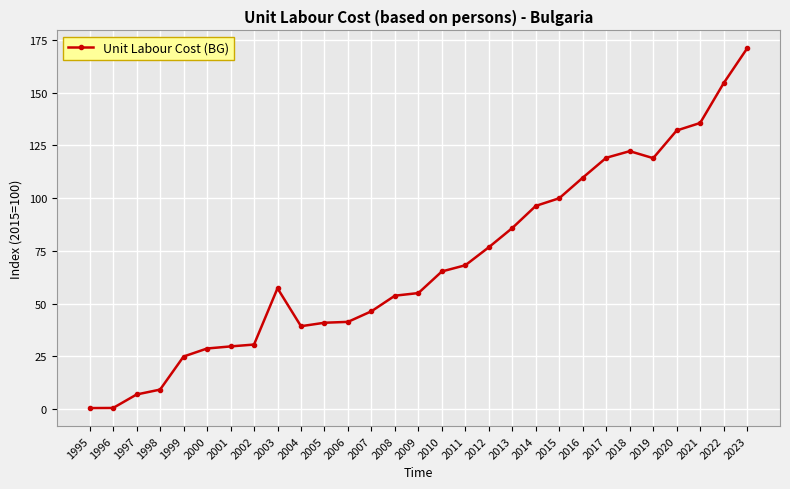

True or false: there are more than 0 points higher than both neighbors.

True